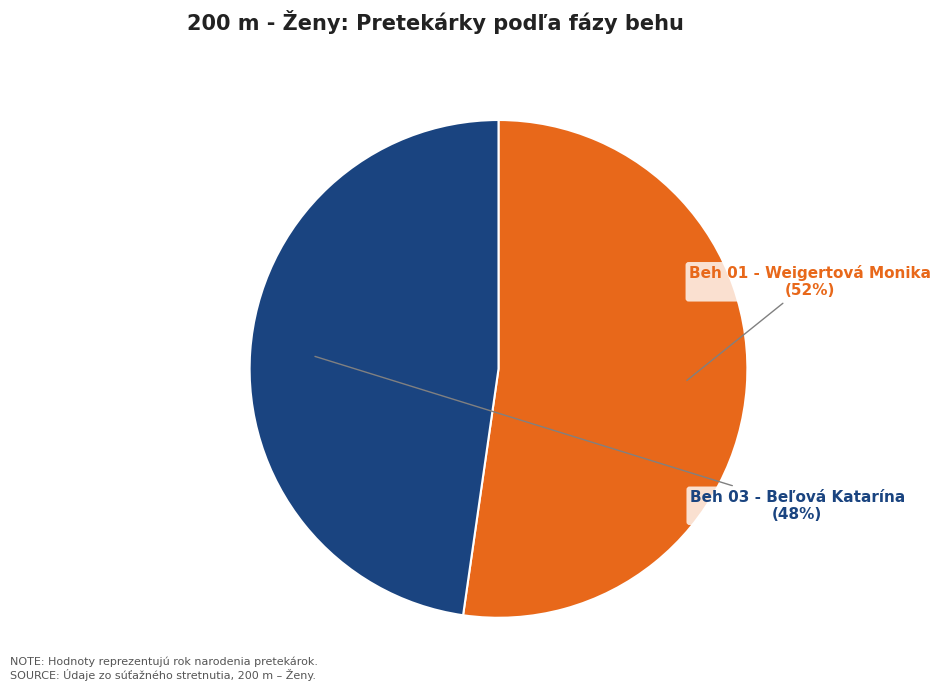

Which slice is the smallest?

Beh 03 - Beľová Katarína